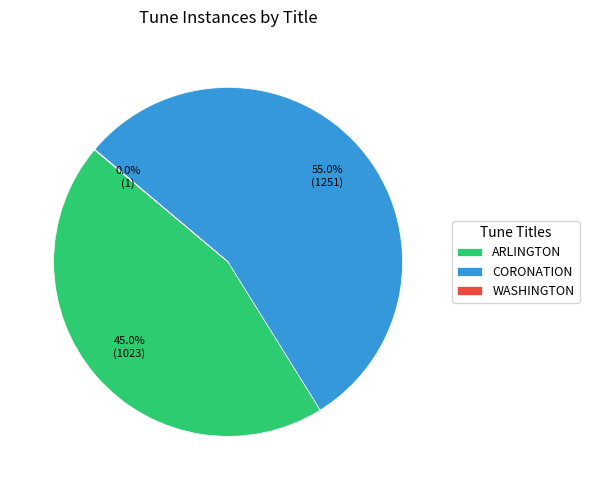

Combined, do CORONATION and ARLINGTON account for over 50%?

Yes